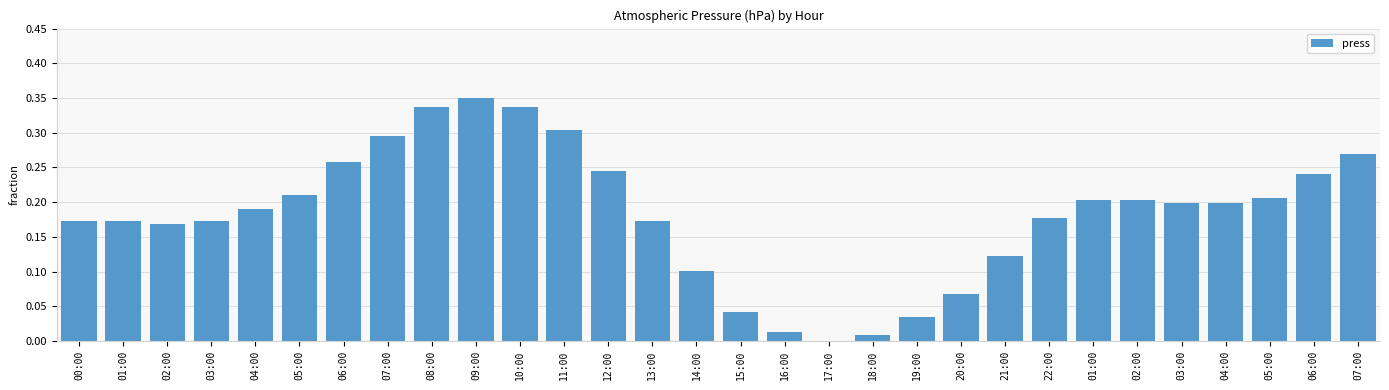

Rank the categories by value from lowest to highest.

17:00, 18:00, 16:00, 19:00, 15:00, 20:00, 14:00, 21:00, 02:00, 00:00, 01:00, 03:00, 13:00, 22:00, 04:00, 03:00, 04:00, 01:00, 02:00, 05:00, 05:00, 06:00, 12:00, 06:00, 07:00, 07:00, 11:00, 08:00, 10:00, 09:00